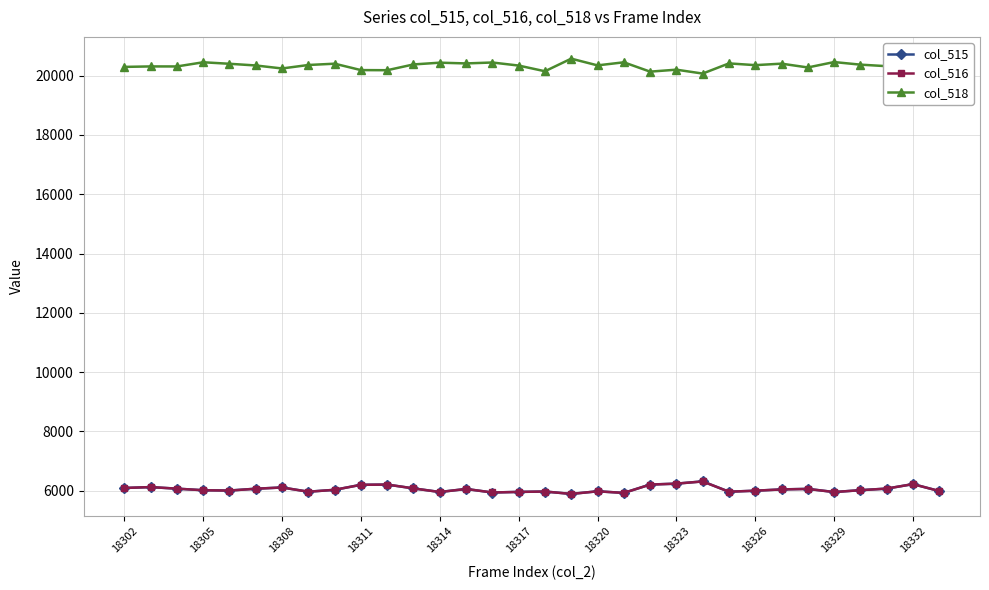

What is the value of the col_516 point at the 22nd from the left?

6237